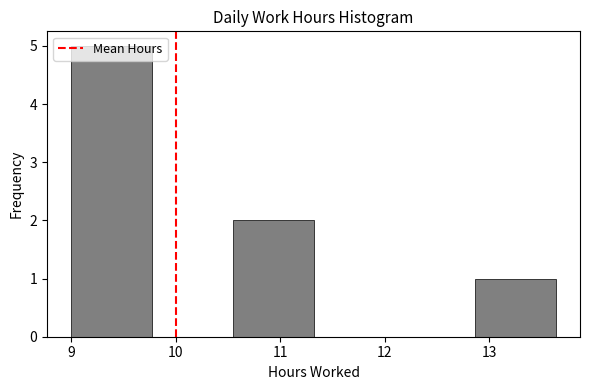

Reading left to right, transcribe this chart: for each bar, give the range it covers on the x-axis and its height. Neither the bar edges nor the heights are printed on the chart, so give them approximately, as read against the axes.

9.0 to 9.8: 5
9.8 to 10.5: 0
10.5 to 11.3: 2
11.3 to 12.1: 0
12.1 to 12.9: 0
12.9 to 13.6: 1